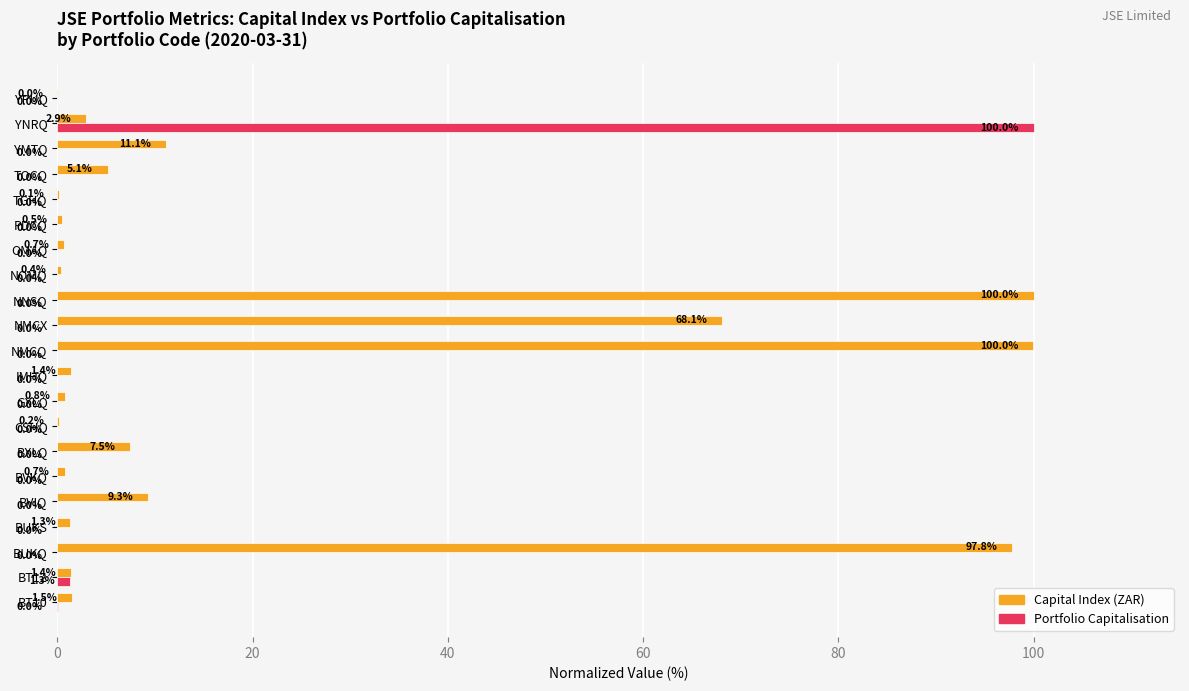

What is the total value across all series at PDCQ?

0.5